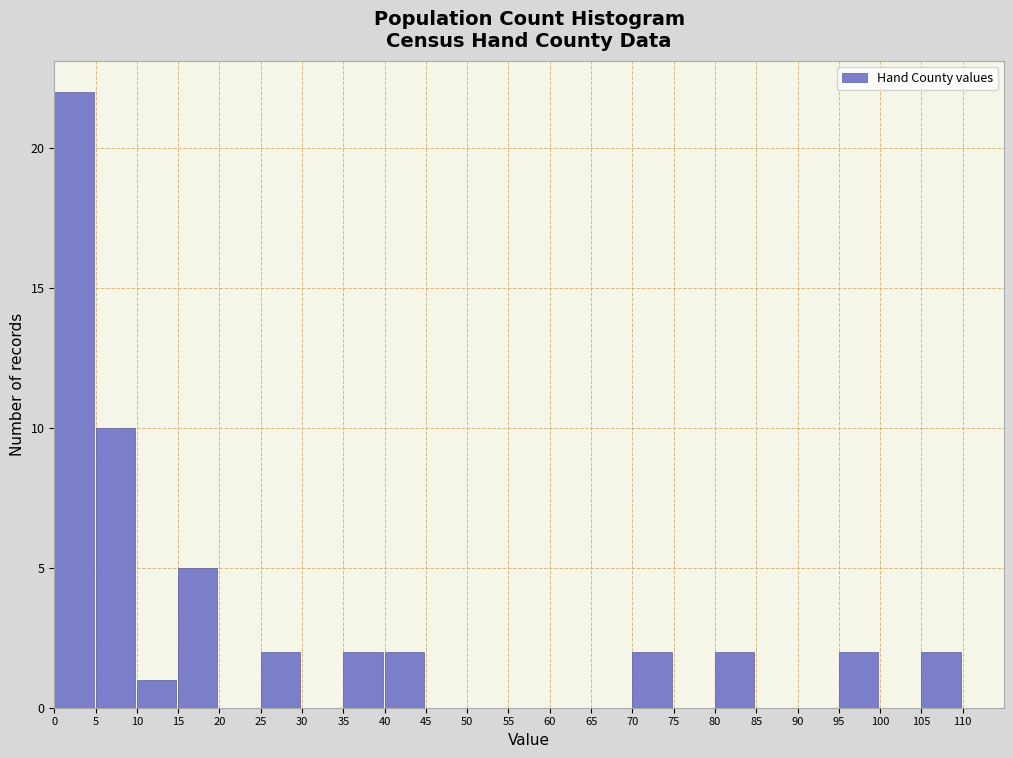

Reading left to right, list every bar in this chart as the range it spans on the x-axis followed by its height. The values are not printed on the chart, so give them approximately, as read against the axis.

0 to 5: 22
5 to 10: 10
10 to 15: 1
15 to 20: 5
20 to 25: 0
25 to 30: 2
30 to 35: 0
35 to 40: 2
40 to 45: 2
45 to 50: 0
50 to 55: 0
55 to 60: 0
60 to 65: 0
65 to 70: 0
70 to 75: 2
75 to 80: 0
80 to 85: 2
85 to 90: 0
90 to 95: 0
95 to 100: 2
100 to 105: 0
105 to 110: 2